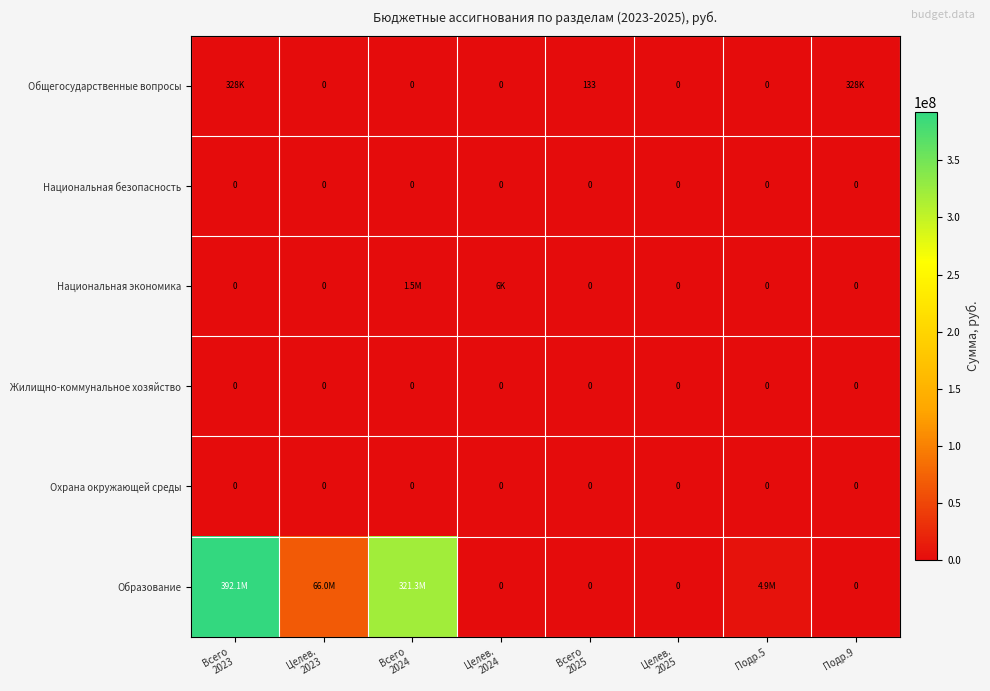

At which category is the sum across all series the highest?

Всего
2023